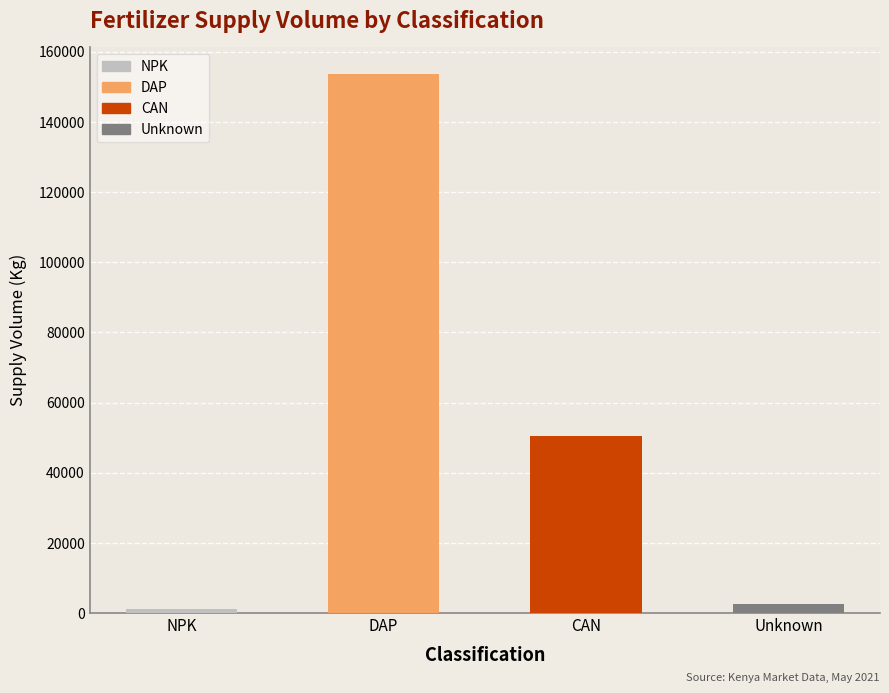

What is the average value?

51952